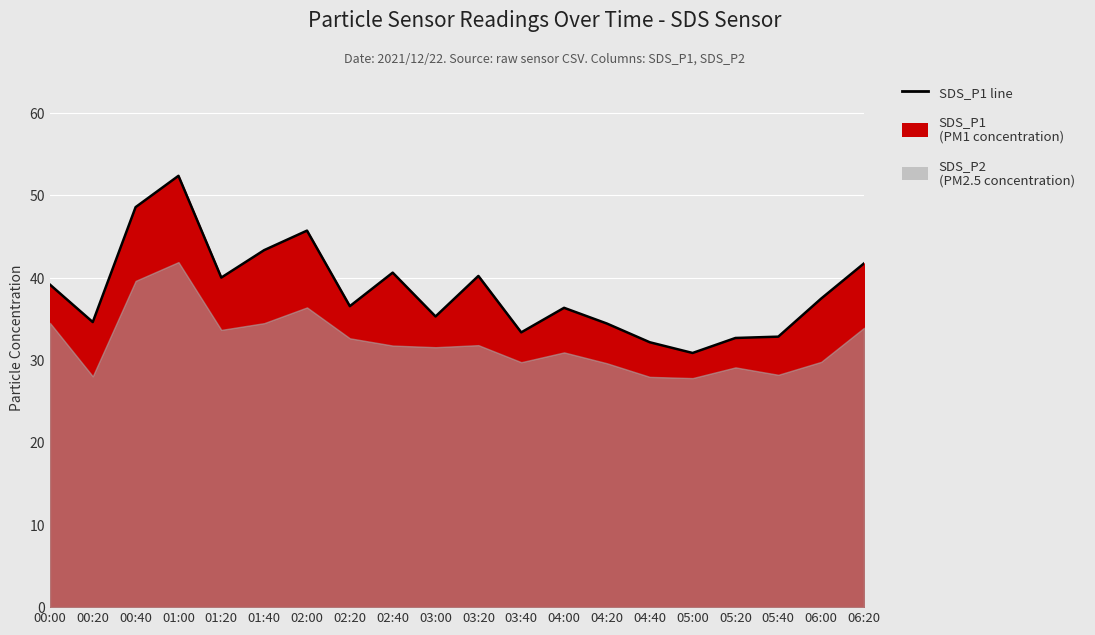

Approximately how many times larger is the value at 04:00 compared to 03:20?

0.9